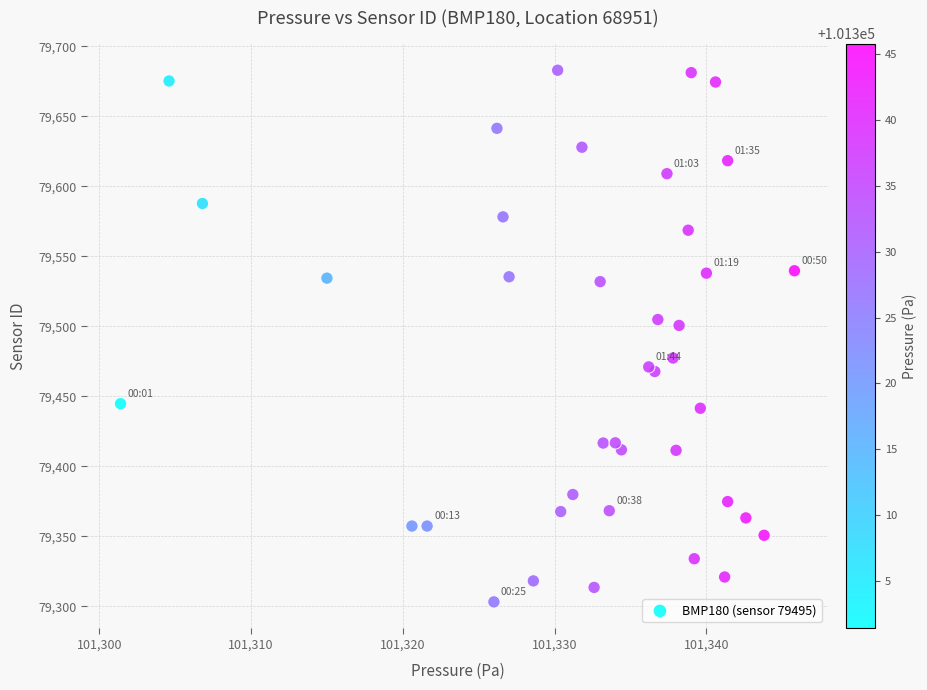

What Y value in the scatter plot is closest to 79493?

79500.7